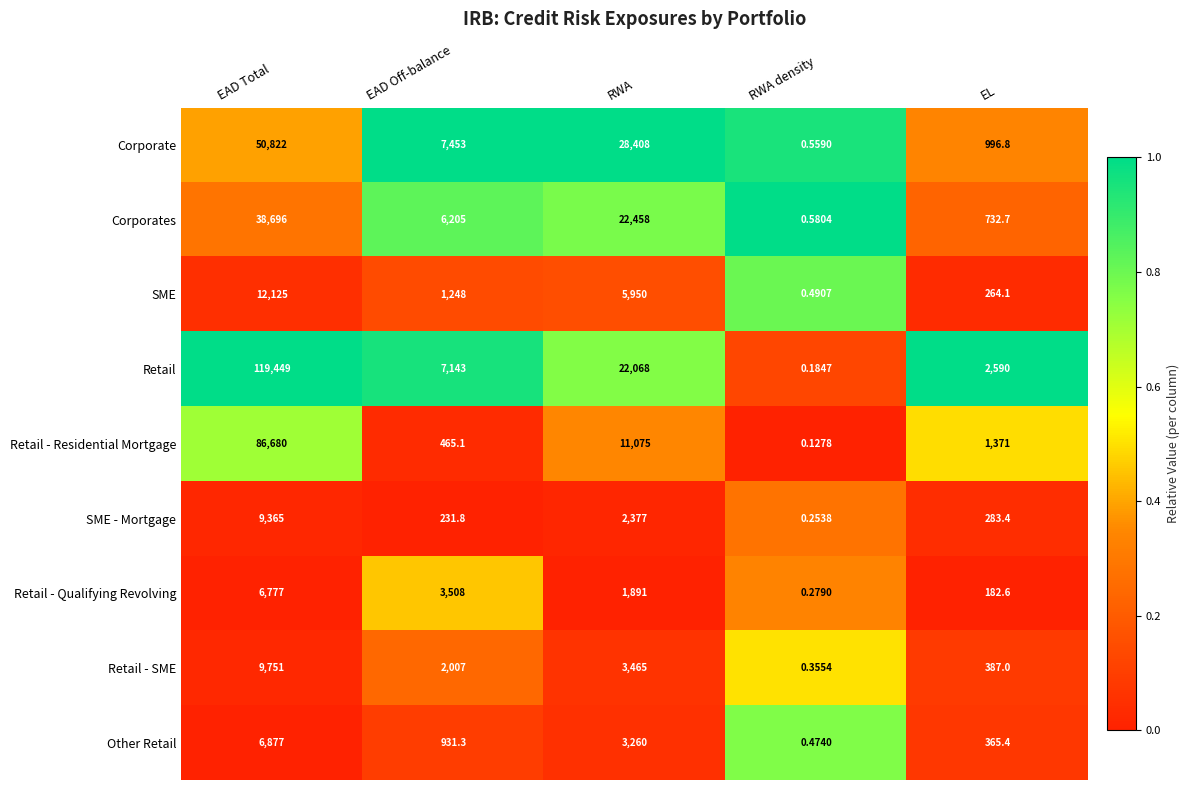

Where does the Corporates series first go above 6205?

EAD Total